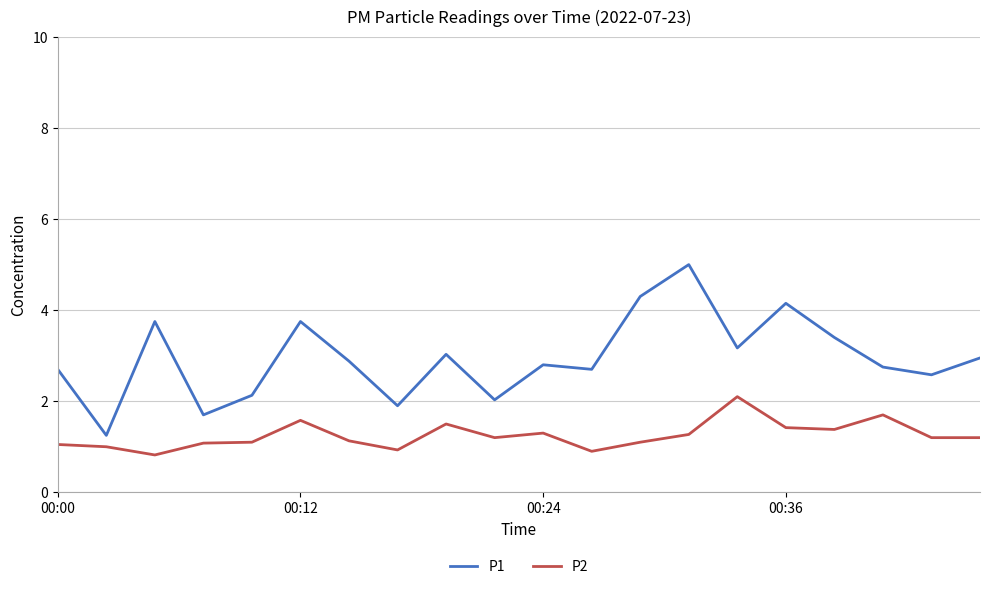

List the series in order of their peak value, lowest first.

P2, P1